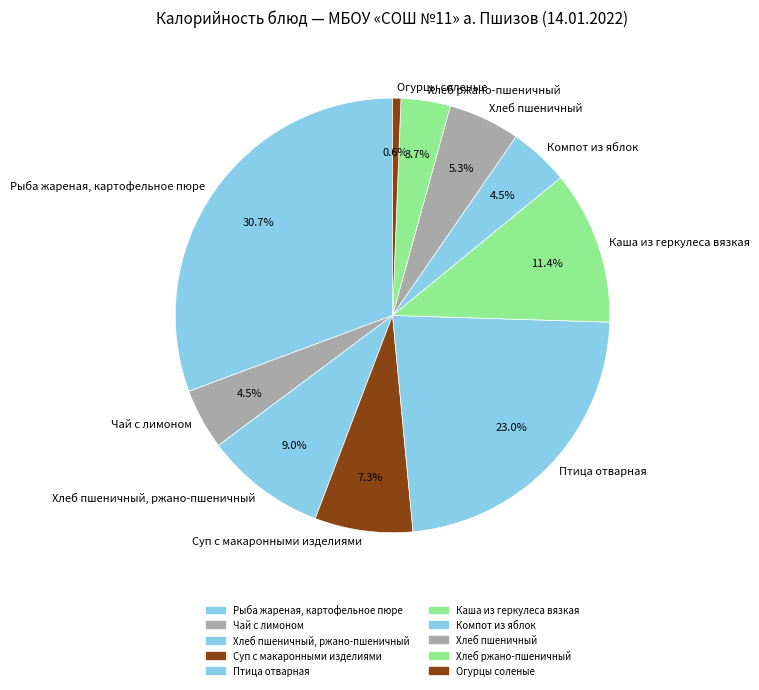

Which category has the biggest portion of the pie?

Рыба жареная, картофельное пюре